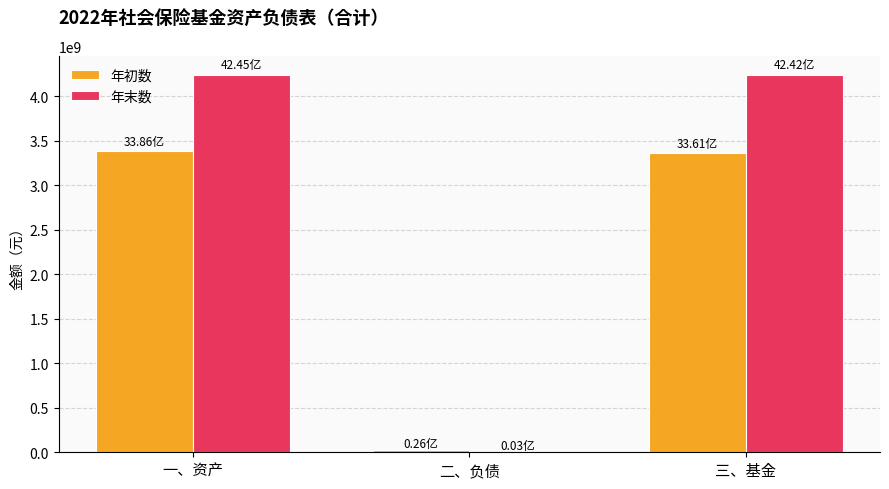

Which series has the largest range (max minus min)?

年末数